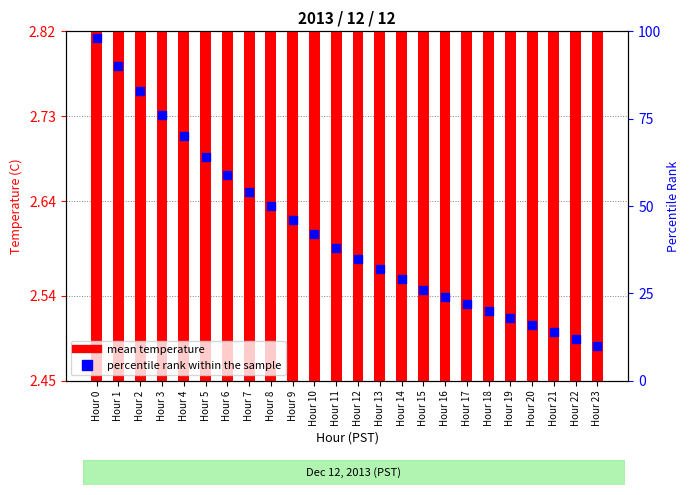

Which series reaches the minimum Y coordinate?

mean temperature